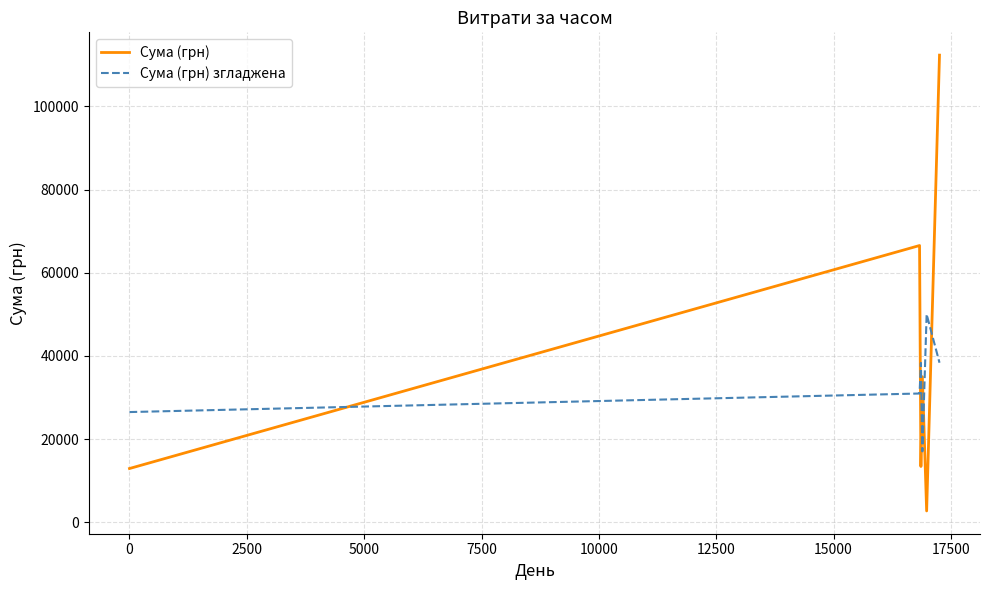

Which series has the largest total across all categories?

Сума (грн)